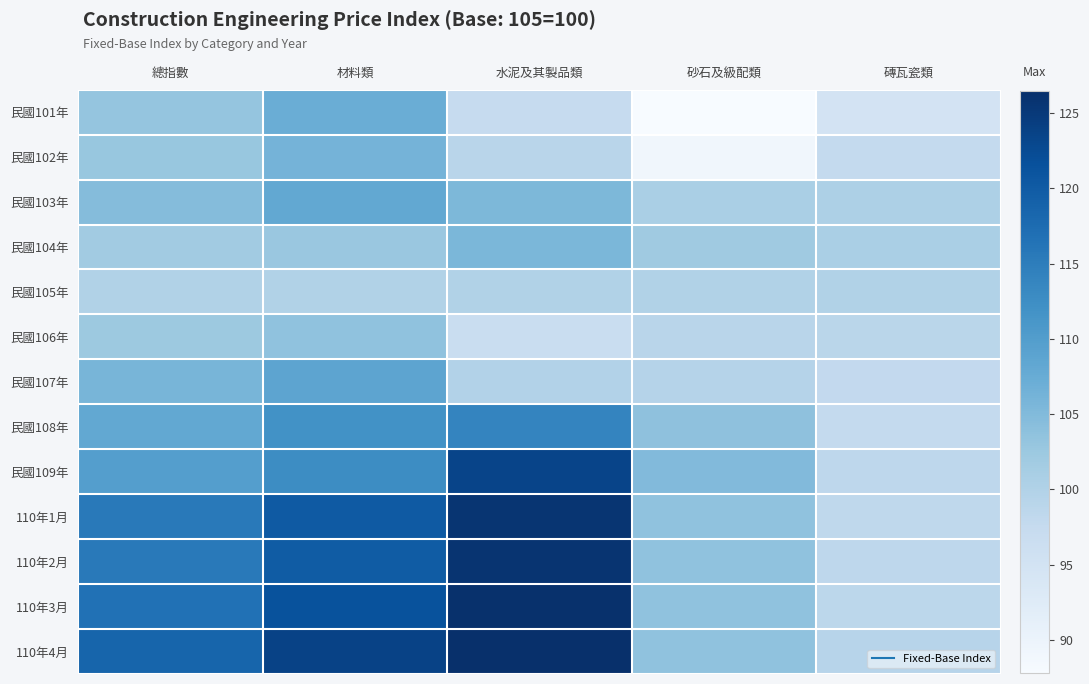

What is the maximum value shown in the chart?

126.5